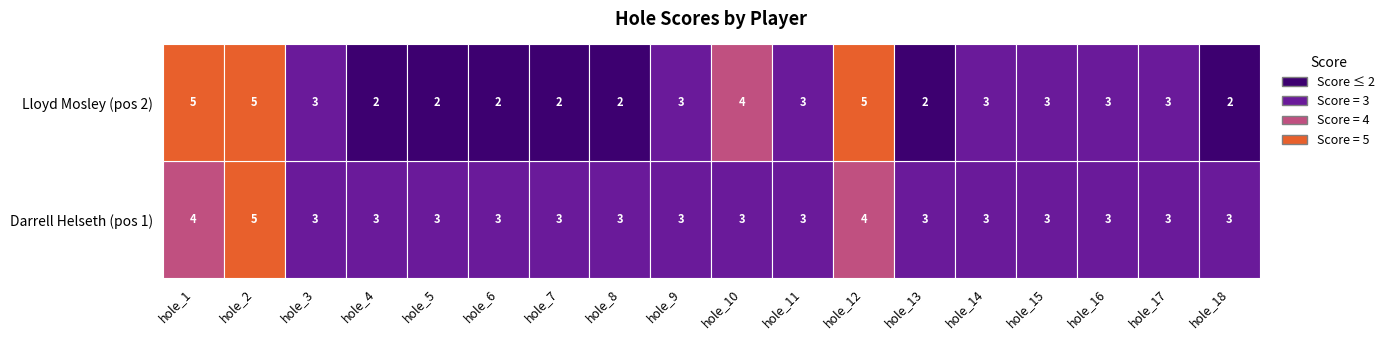

Which series has the widest spread of values?

Lloyd Mosley